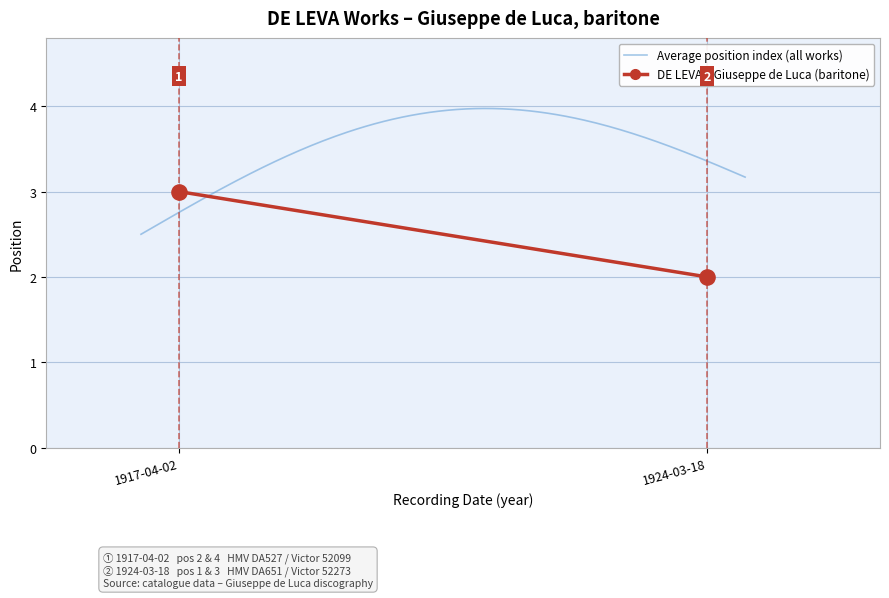

Between 1917-04-02 and 1924-03-18, which is larger?

1924-03-18